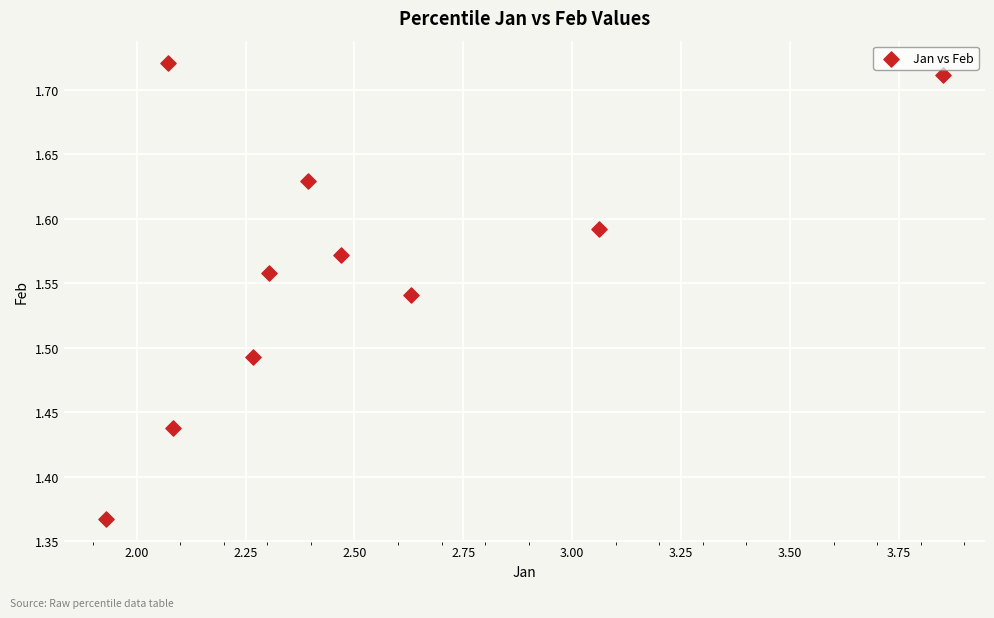

What is the average X value?

2.5